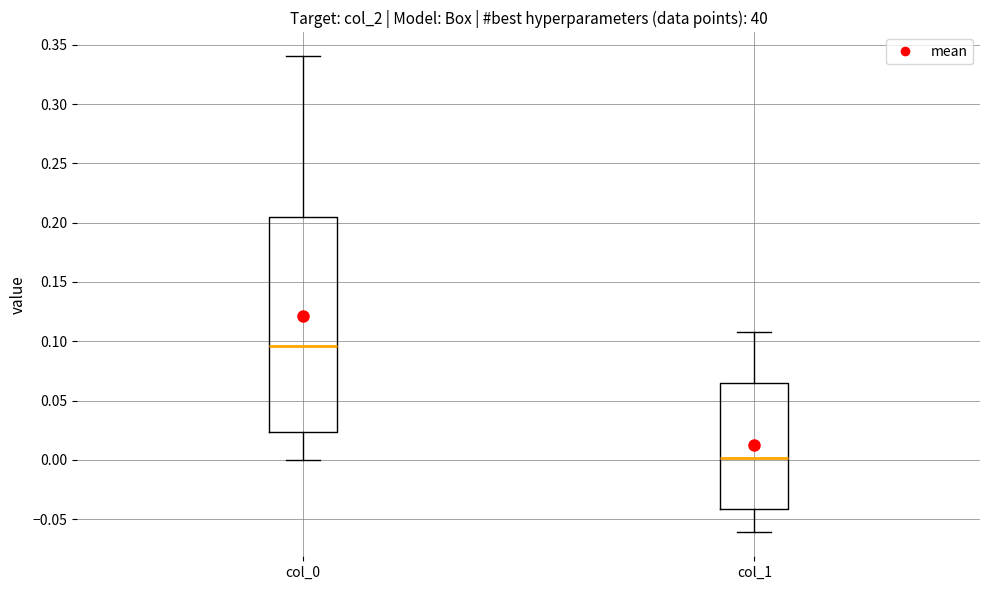

Reading left to right, read every box against the y-axis: the position of its median line, the range the box covers, and the ends of its whiskers. The values are not printed on the chart, so give them approximately, as read against the axis.

col_0: median 0.095, box 0.025 to 0.205, whiskers 0.000 to 0.340
col_1: median 0.000, box -0.040 to 0.065, whiskers -0.060 to 0.110